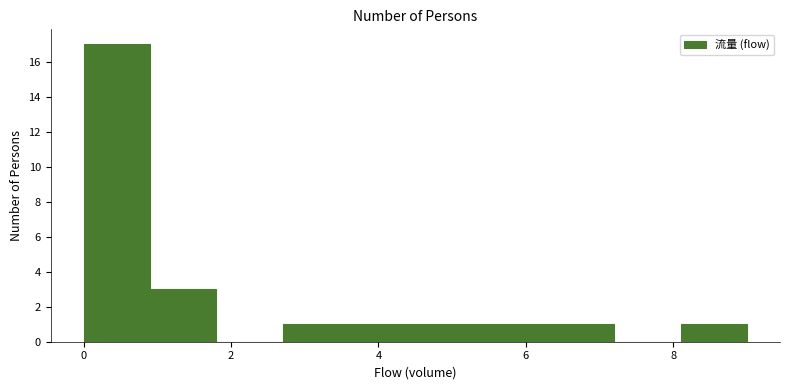

How tall is the bar that spans 6.3 to 7.2 on the x-axis? Neither the bar edges nor the heights are printed on the chart, so give them approximately, as read against the axes.

1